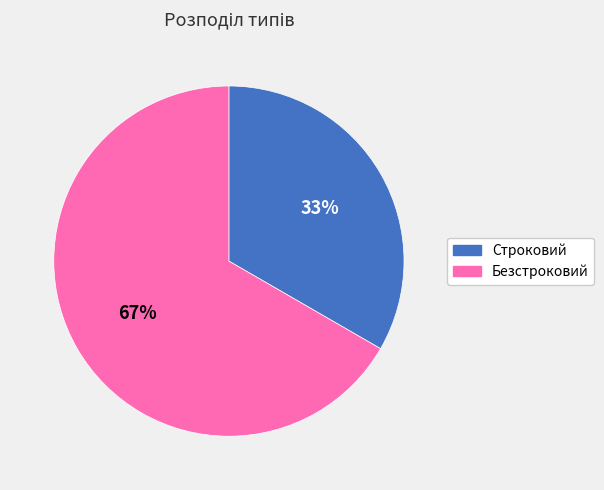

How many segments does this pie chart have?

2